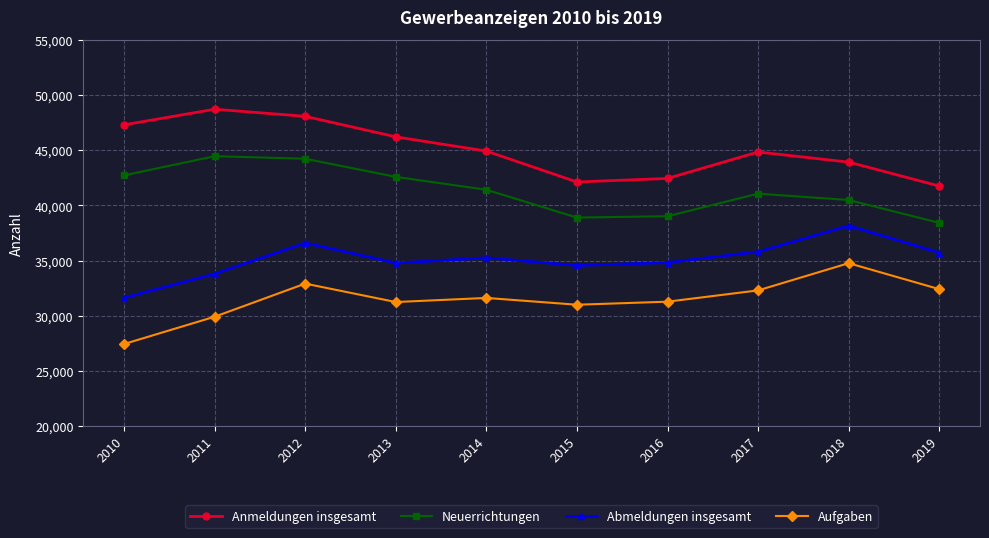

What is the approximate value of Anmeldungen insgesamt at 2016, to the nearest 10?

42440